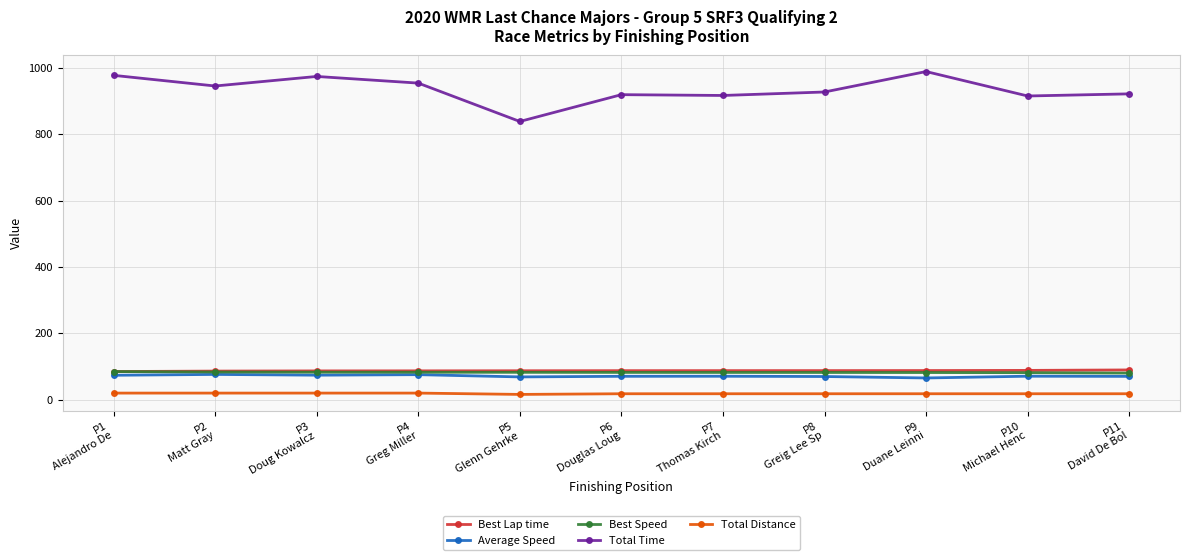

True or false: Total Distance and Best Lap time cross at least once.

False